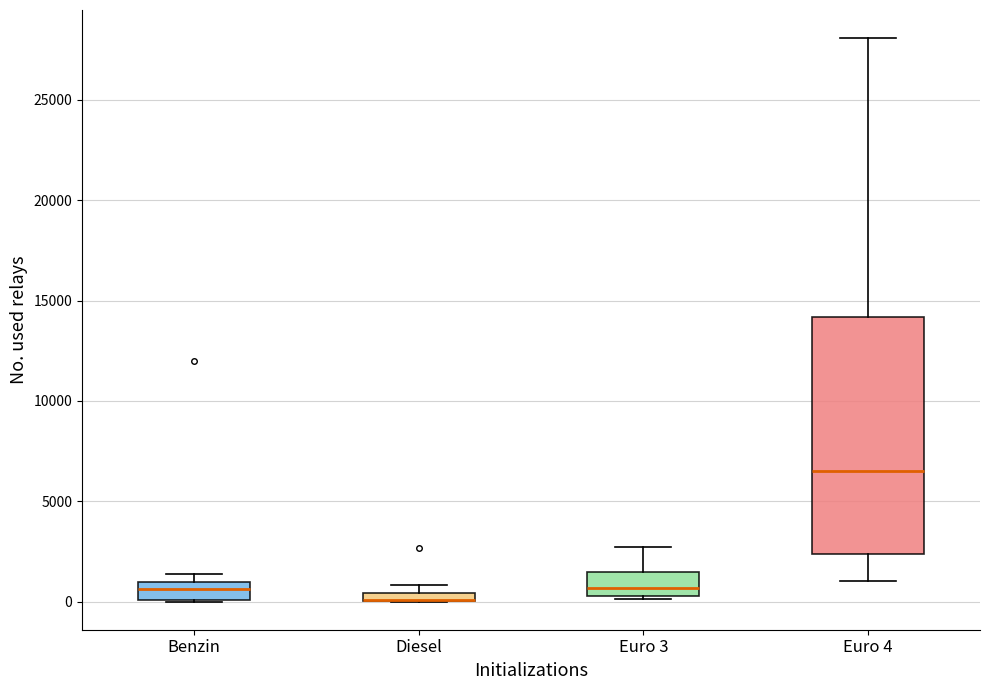

Which box is the tallest, from its lower edge to its upper edge?

Euro 4